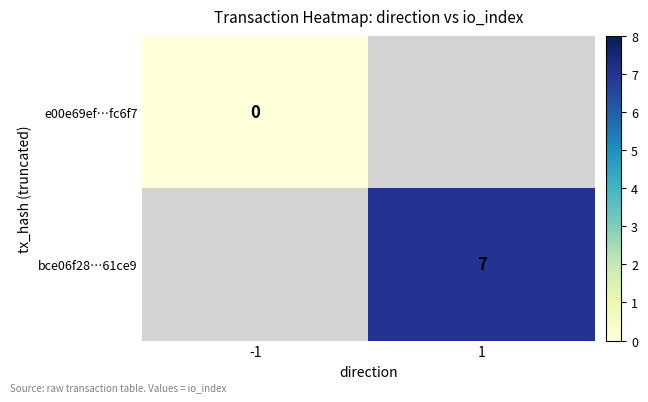

At 1, list the series in order from smallest to largest.

e00e69ef483d09c94abc12276858f98255fc6f7, bce06f2894228a04fff147d3eb07f22c0a61ce9